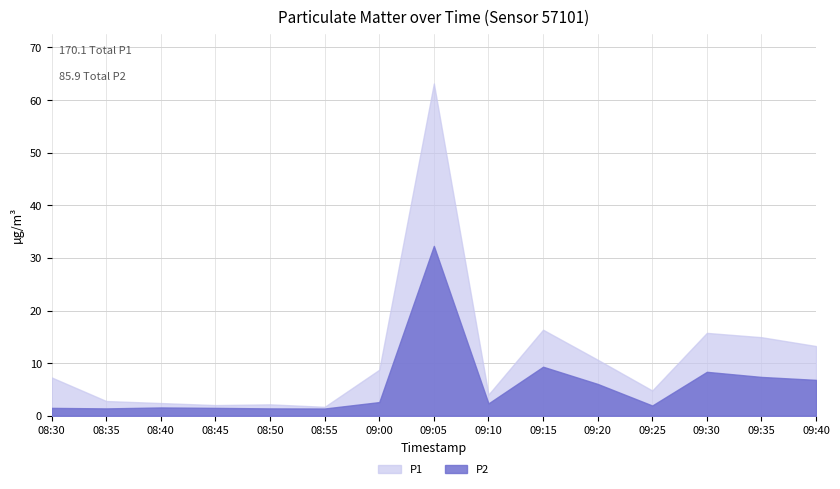

What is the value of the P1 point at the 11th from the left?

10.7